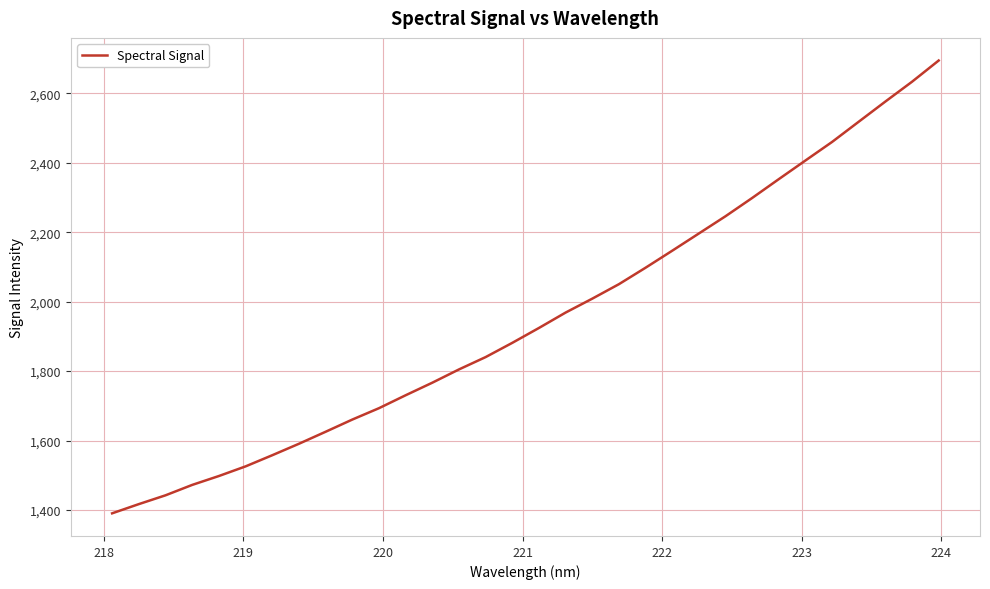

Does the chart display data point markers on the line(s)?

No